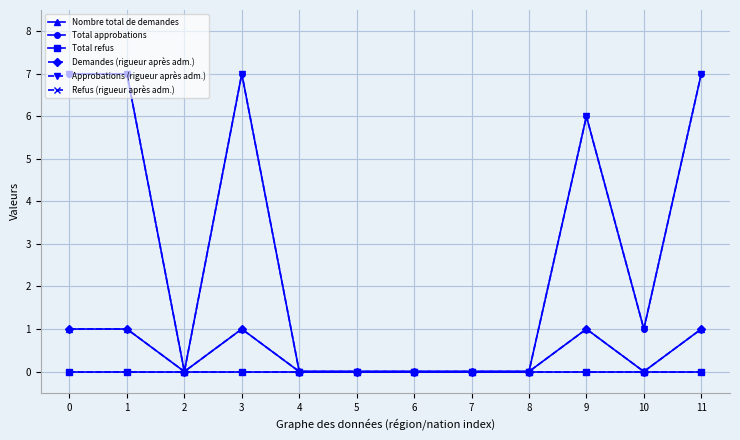

At which label is Approbations (rigueur après adm.) closest to 3?

10